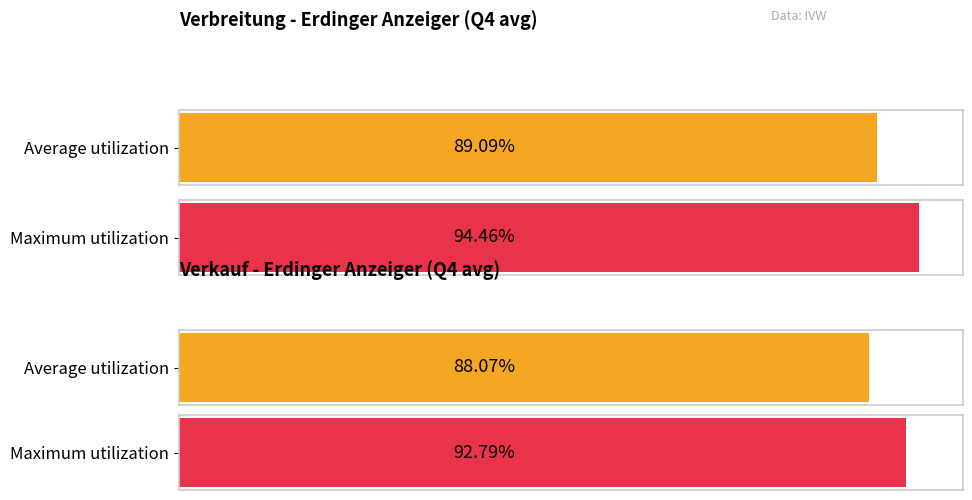

True or false: Verkauf has a value of 6183 at 20124.

False